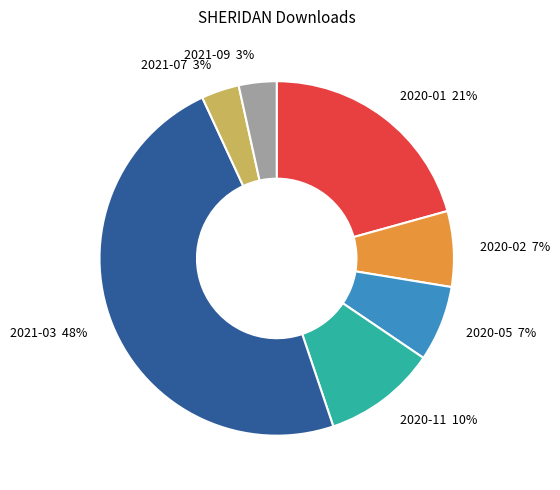

Which has a higher value, 2020-01 or 2020-11?

2020-01